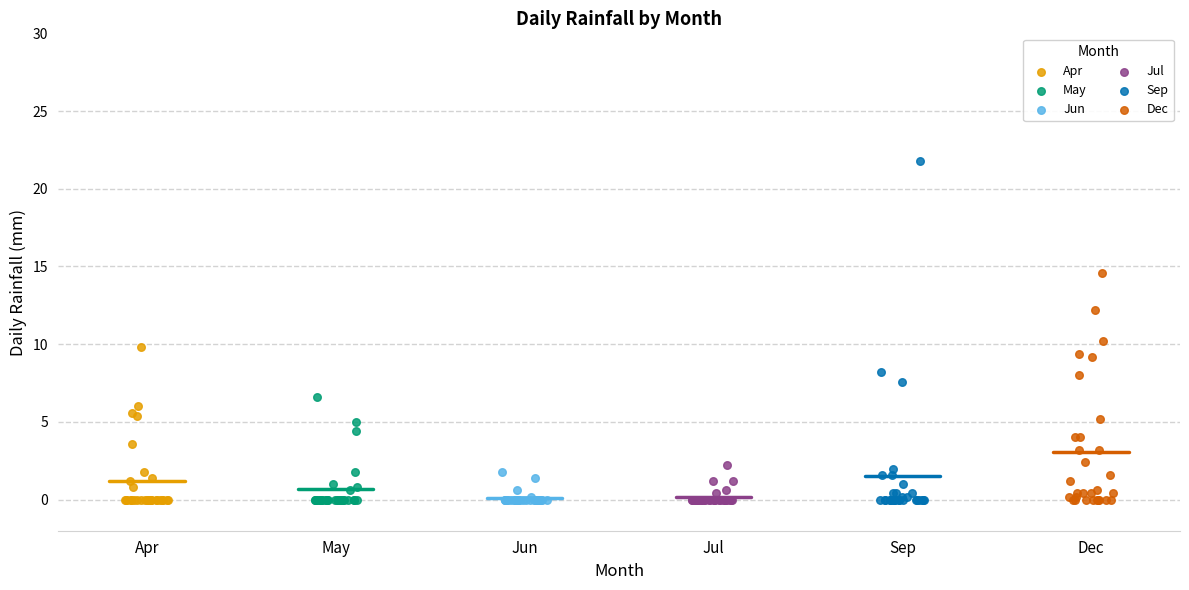

Which series has the largest Y range (max minus min)?

Sep